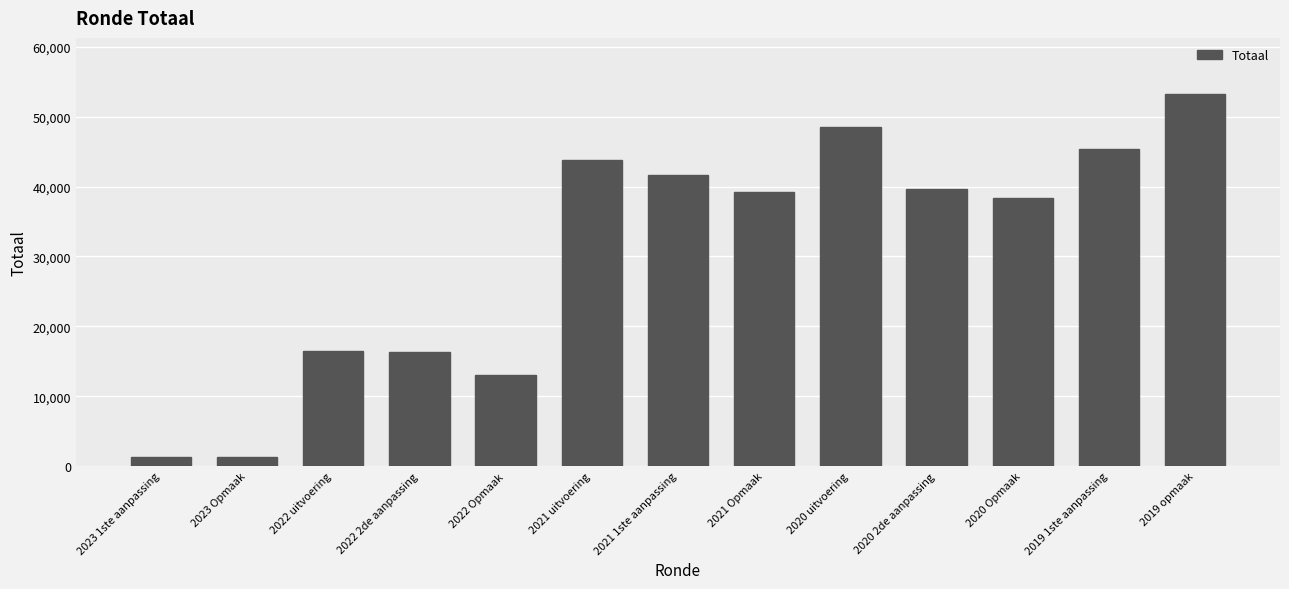

What is the change in value from 2022 uitvoering to 2019 1ste aanpassing?

+28930